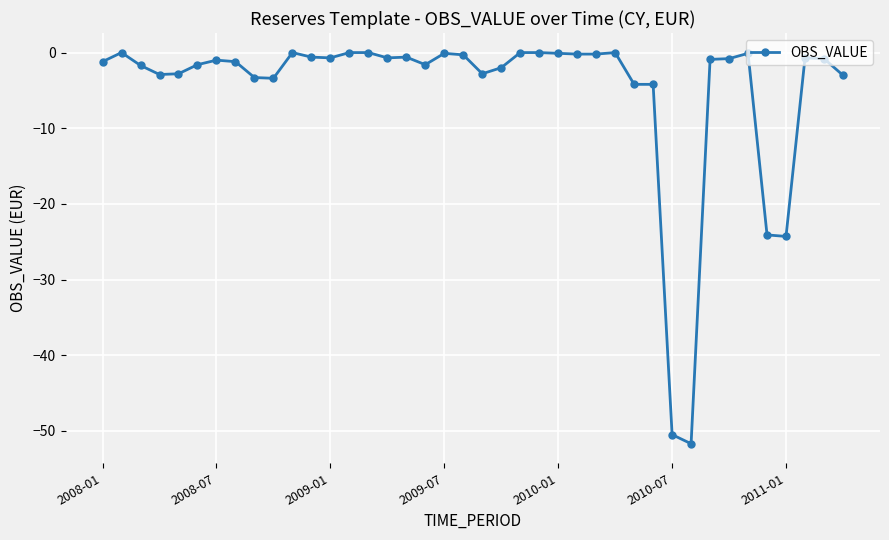

What is the average value?

-4.9